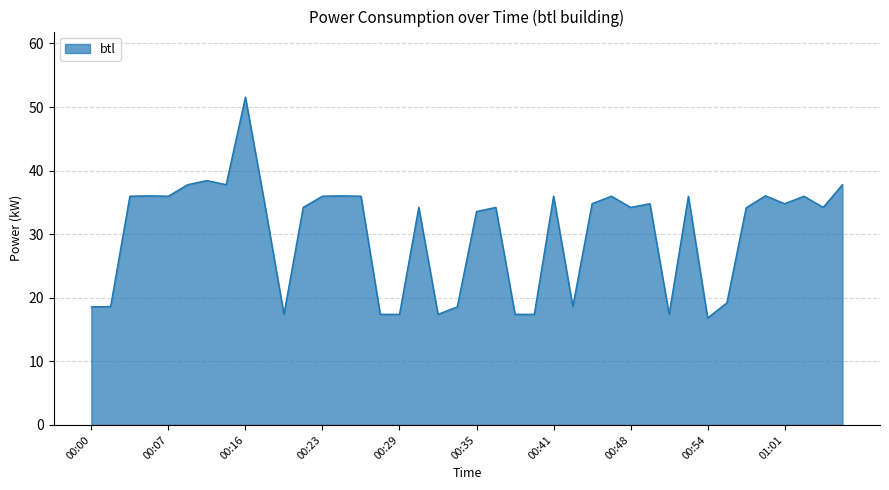

What is the greatest value displayed?

51.6